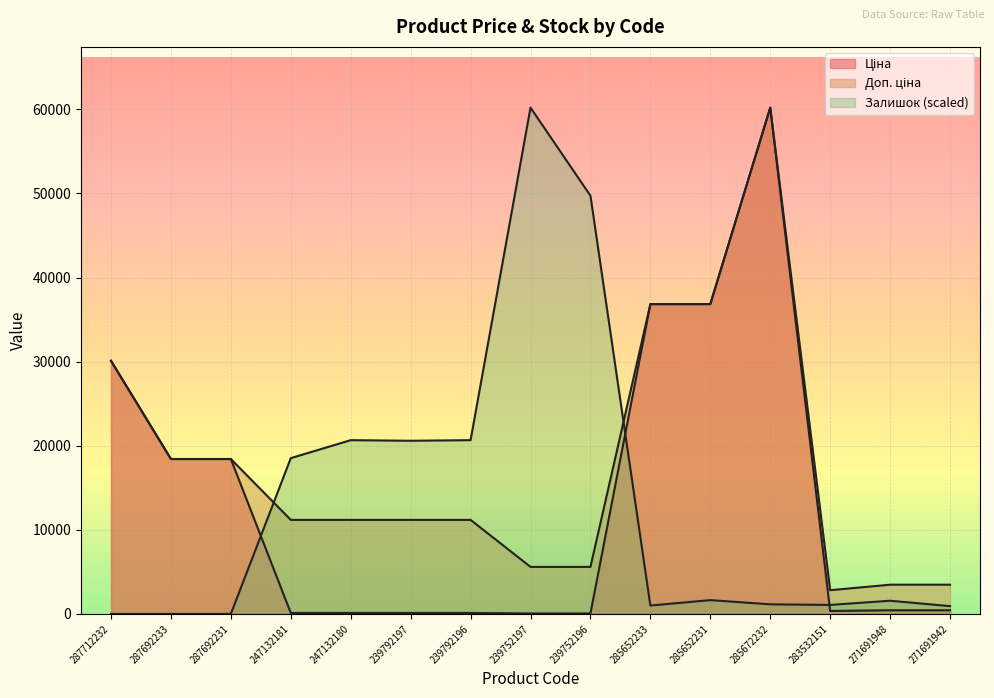

What is the value of the Доп. ціна point at the 10th from the left?

36841.8